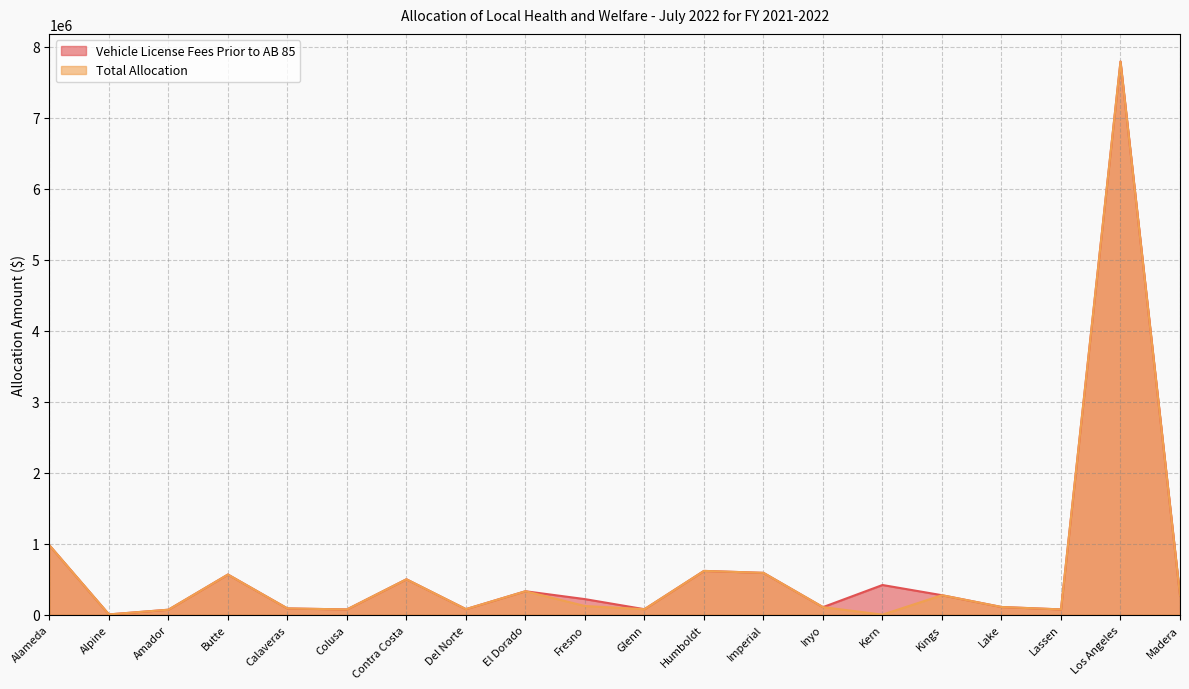

Which series has the largest range (max minus min)?

Total Allocation